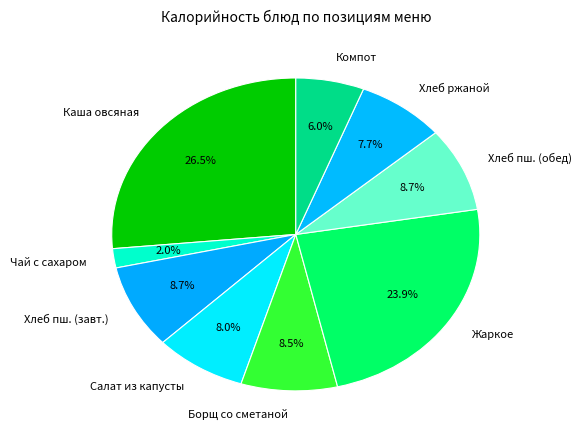

Between Хлеб ржаной and Компот, which is larger?

Хлеб ржаной